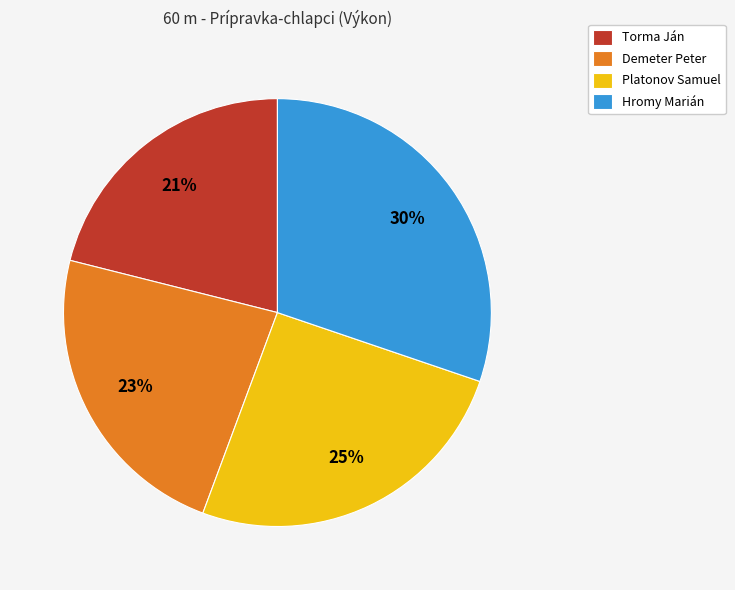

Between Demeter Peter and Platonov Samuel, which is larger?

Platonov Samuel